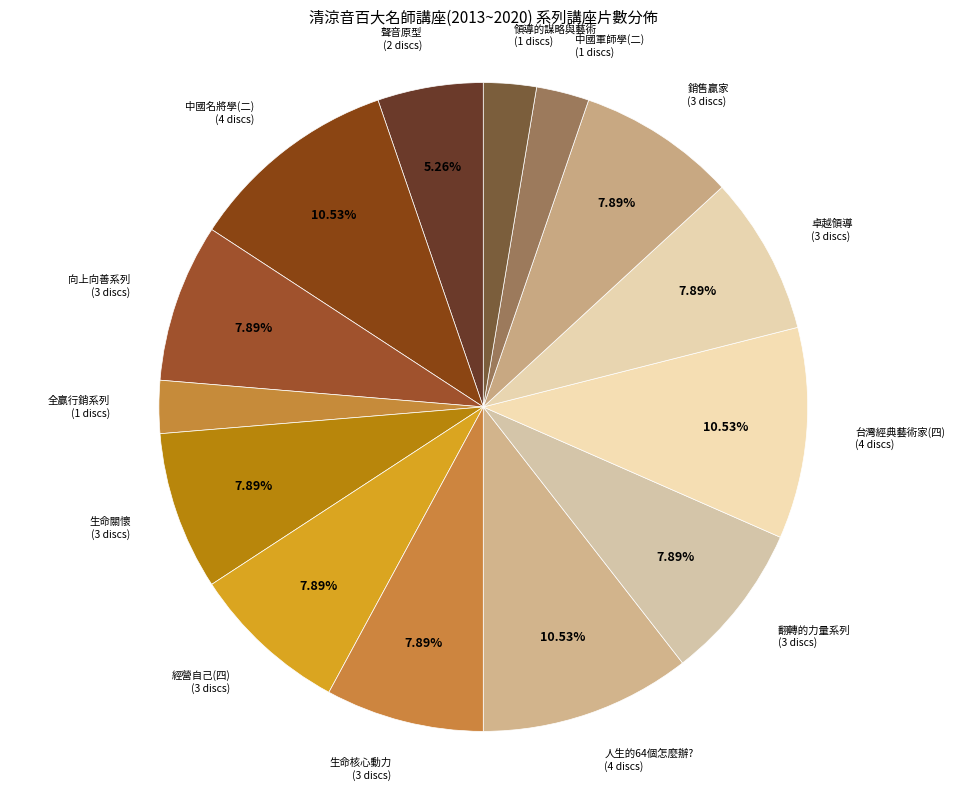

Count the number of slices in the pie.

14